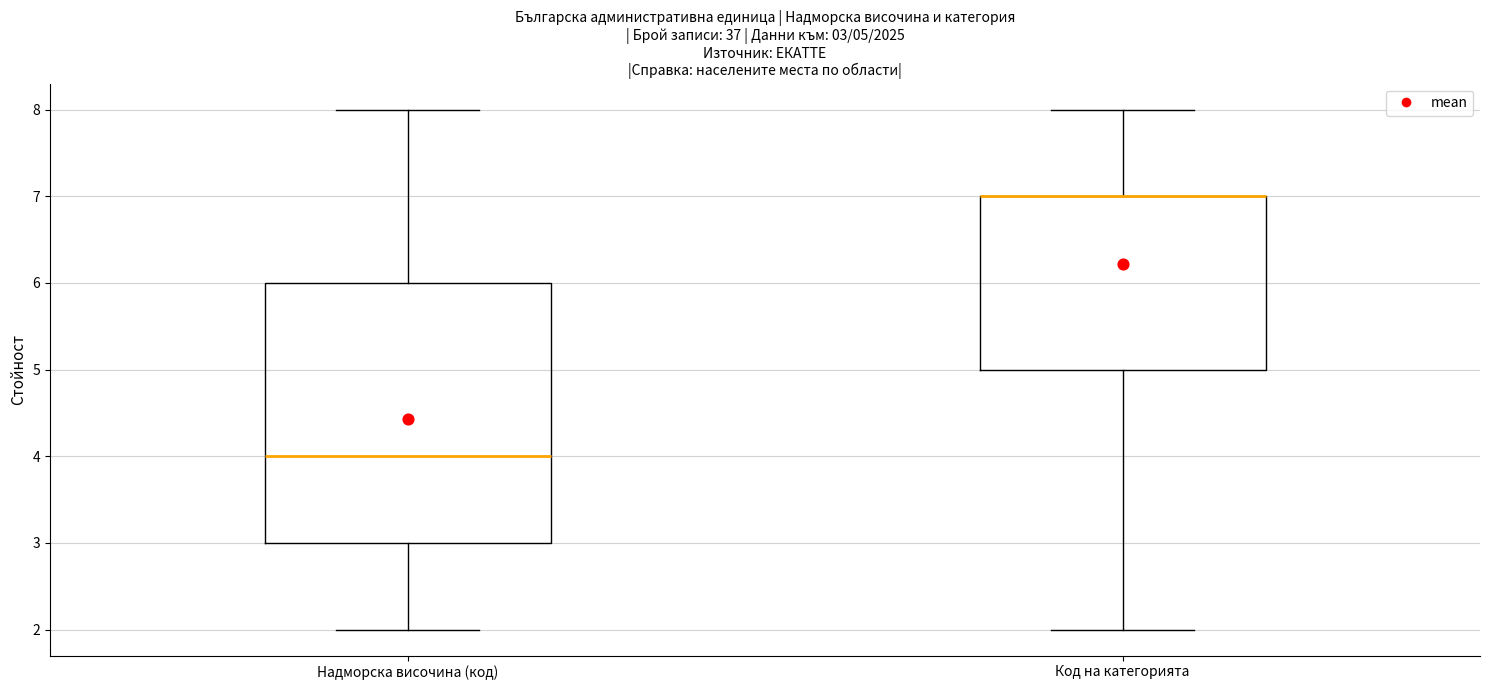

Comparing the boxes themselves (not the whiskers), which one is the tallest?

Надморска височина (код)